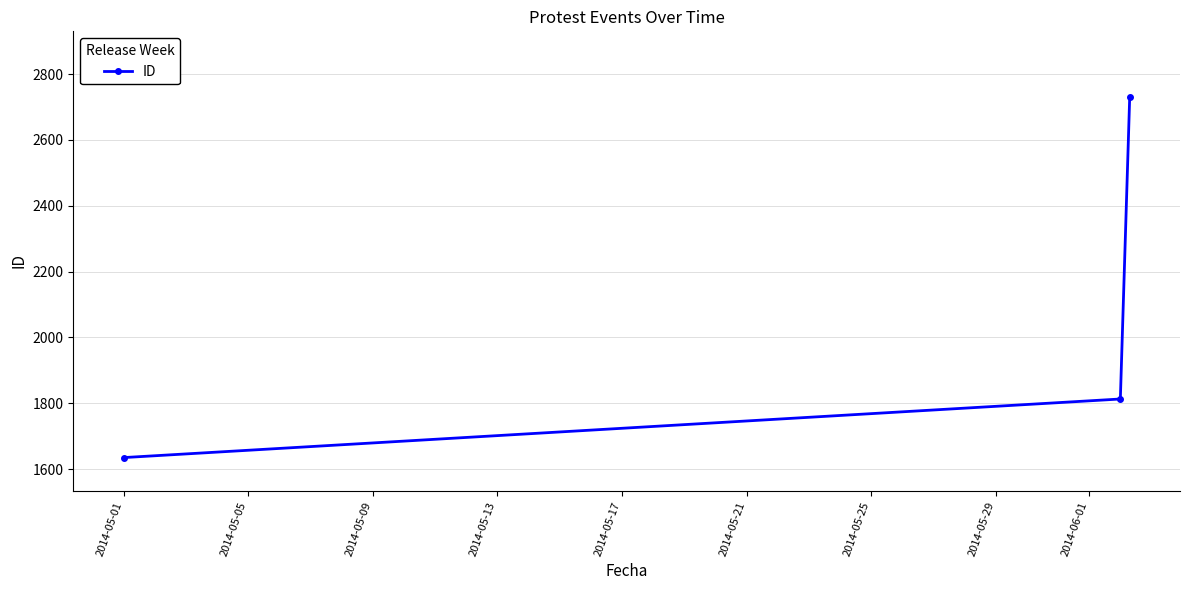

What is the value of the 2nd point from the left?

1813